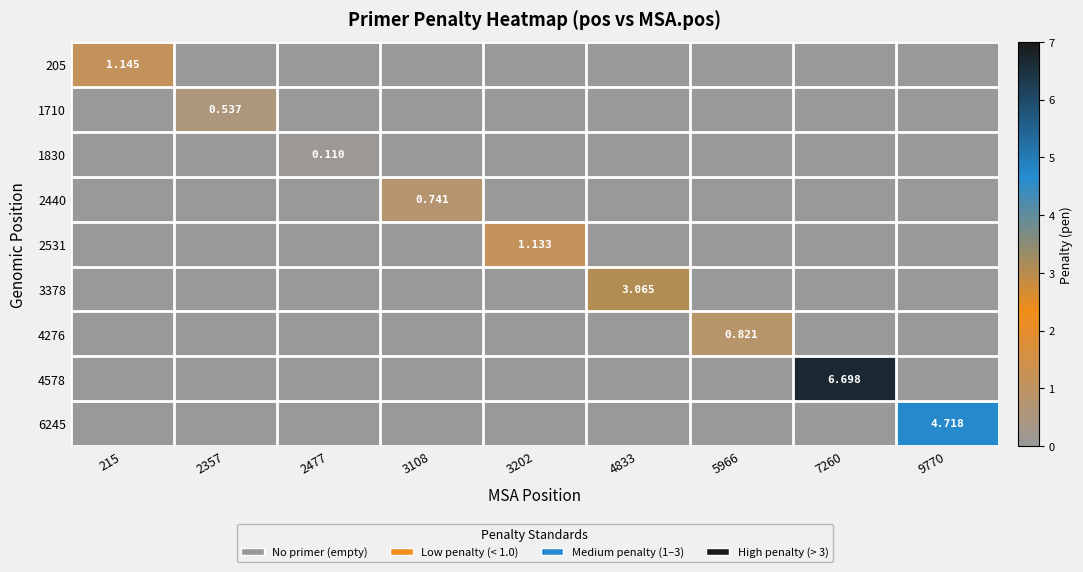

Which series has the largest total across all categories?

4578